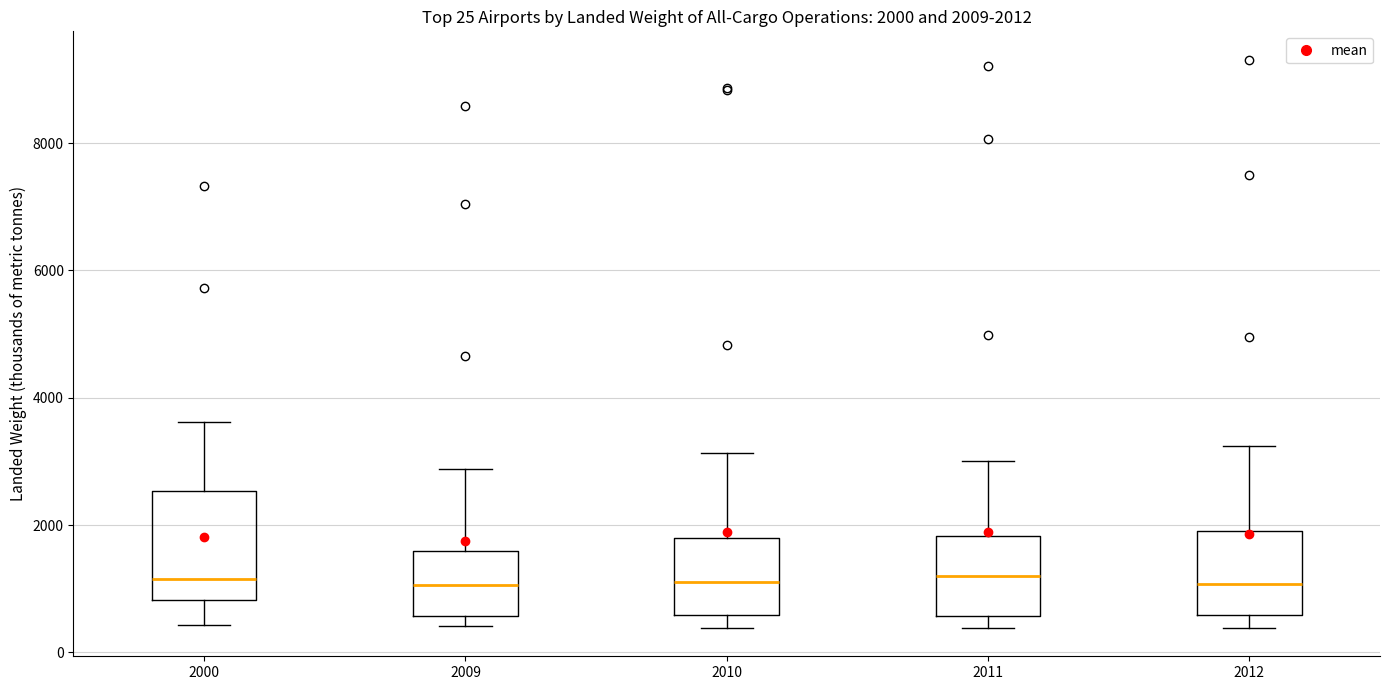

Which box is the tallest, from its lower edge to its upper edge?

2000